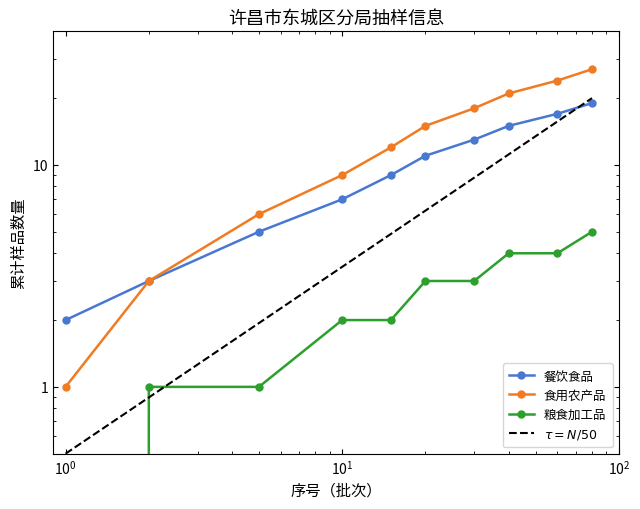

How many data points in 餐饮食品 are above 11?

4